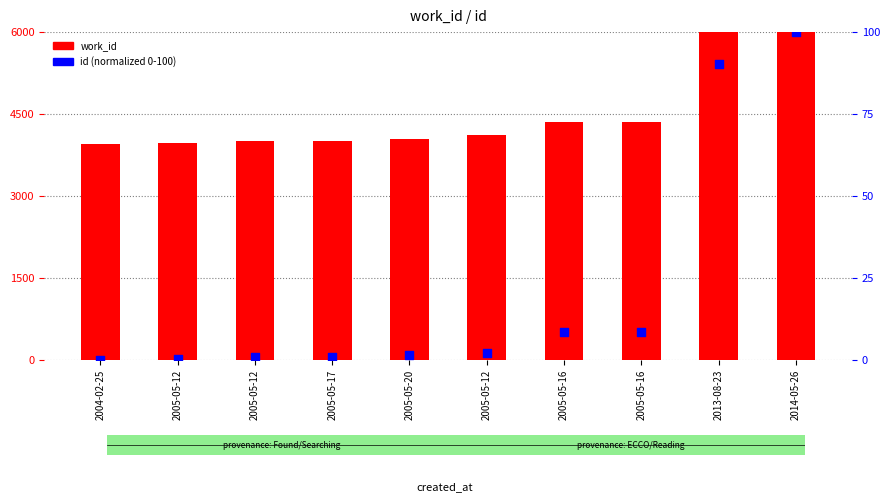

At how many categories does at least one series exceed 1445?

10